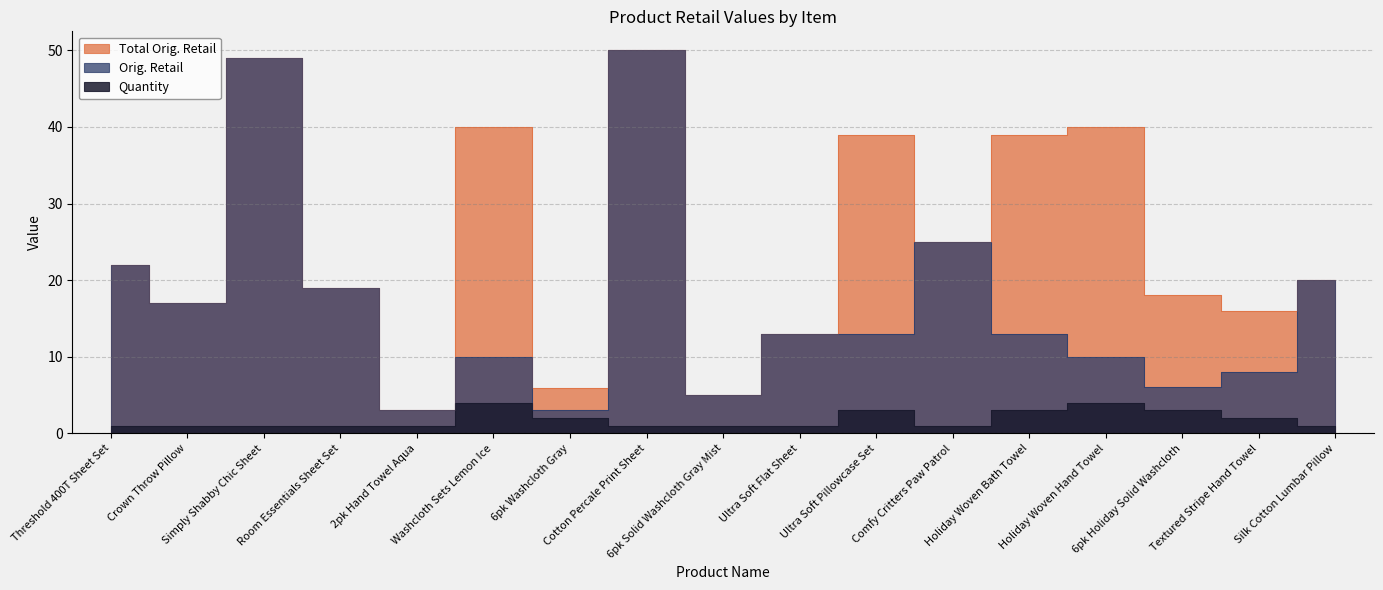

Reading right to left, list all the values displayed in this chart.

Total Orig. Retail: 20.0	16.0	18.0	40.0	39.0	25.0	39.0	13.0	5.0	50.0	6.0	40.0	3.0	19.0	49.0	17.0	22.0
Orig. Retail: 20.0	8.0	6.0	10.0	13.0	25.0	13.0	13.0	5.0	50.0	3.0	10.0	3.0	19.0	49.0	17.0	22.0
Quantity: 1.0	2.0	3.0	4.0	3.0	1.0	3.0	1.0	1.0	1.0	2.0	4.0	1.0	1.0	1.0	1.0	1.0